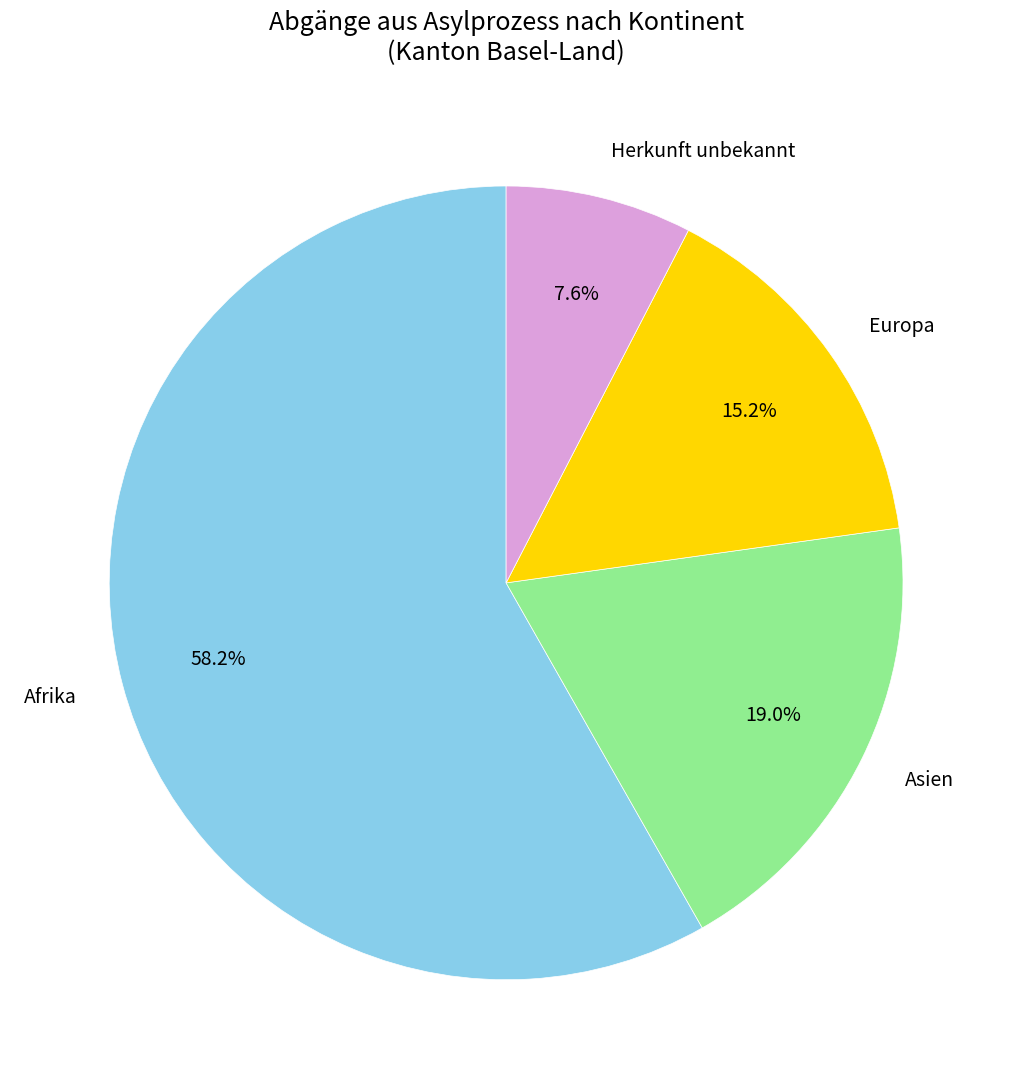

Does any single category account for the majority?

Yes